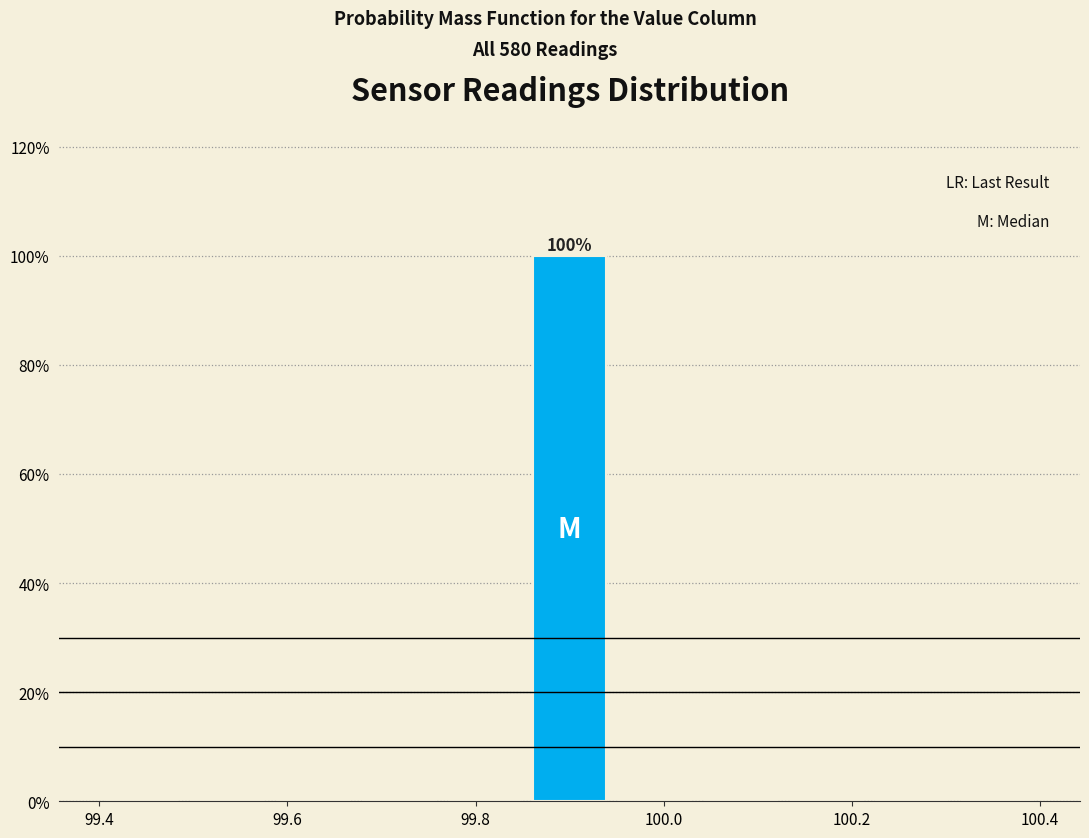

Over which range of the x-axis is the bar tallest?

99.86 to 99.94